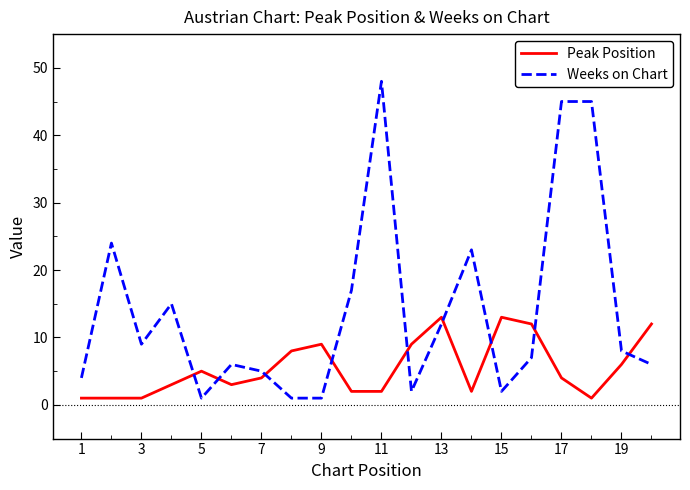

Reading left to right, list all the values displayed in this chart.

Peak Position: 1	1	1	3	5	3	4	8	9	2	2	9	13	2	13	12	4	1	6	12
Weeks on Chart: 4	24	9	15	1	6	5	1	1	17	48	2	12	23	2	7	45	45	8	6